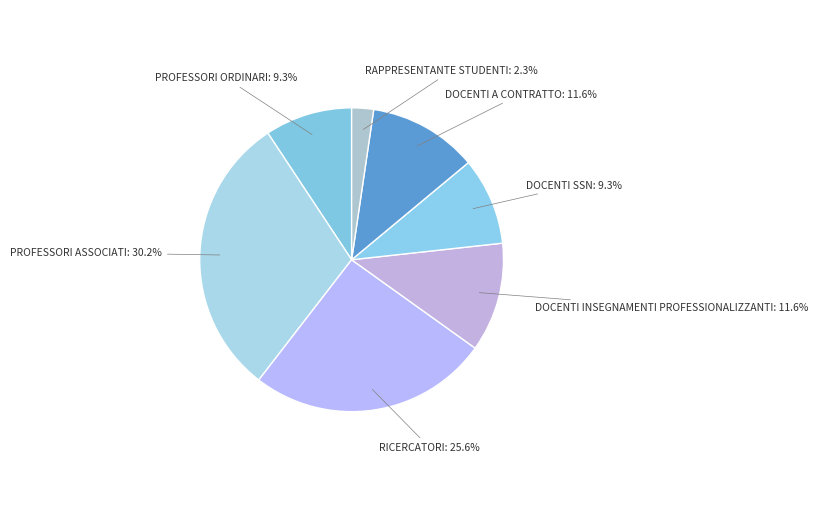

Between DOCENTI INSEGNAMENTI PROFESSIONALIZZANTI and PROFESSORI ORDINARI, which is larger?

DOCENTI INSEGNAMENTI PROFESSIONALIZZANTI